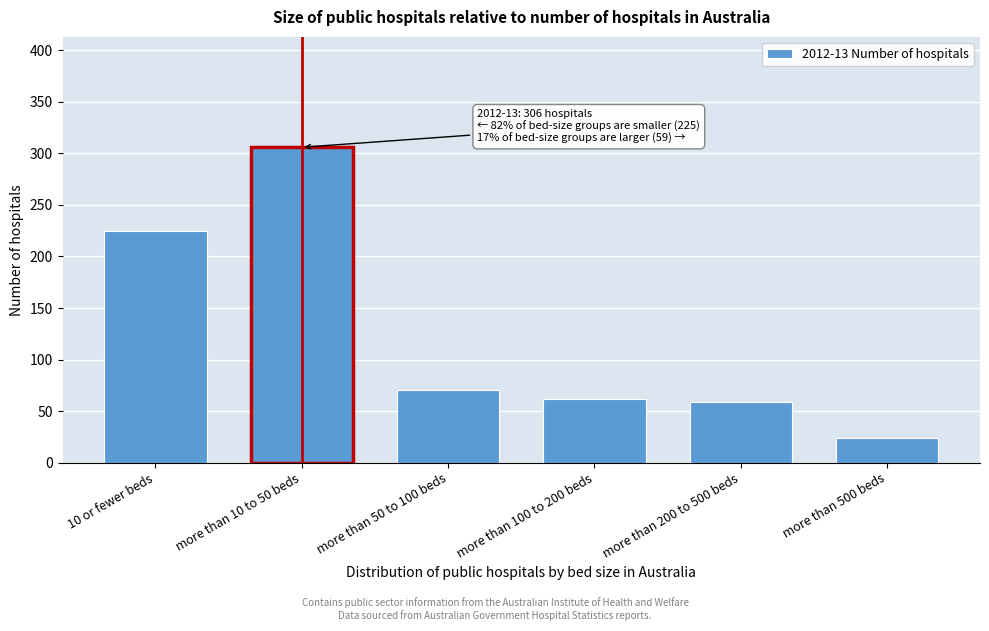

Reading right to left, transcribe all the data shown in this chart.

more than 500 beds=24	more than 200 to 500 beds=59	more than 100 to 200 beds=62	more than 50 to 100 beds=70	more than 10 to 50 beds=306	10 or fewer beds=225